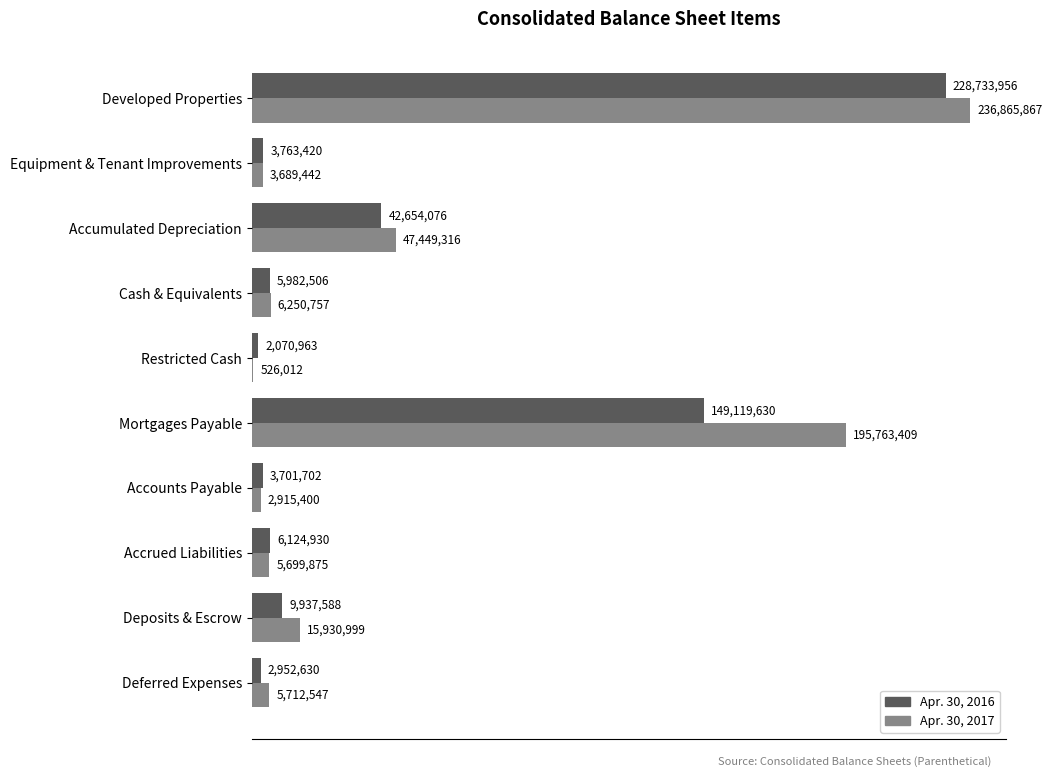

What is the sum of the Apr. 30, 2017 values at Deferred Expenses and Deposits & Escrow?

21643546